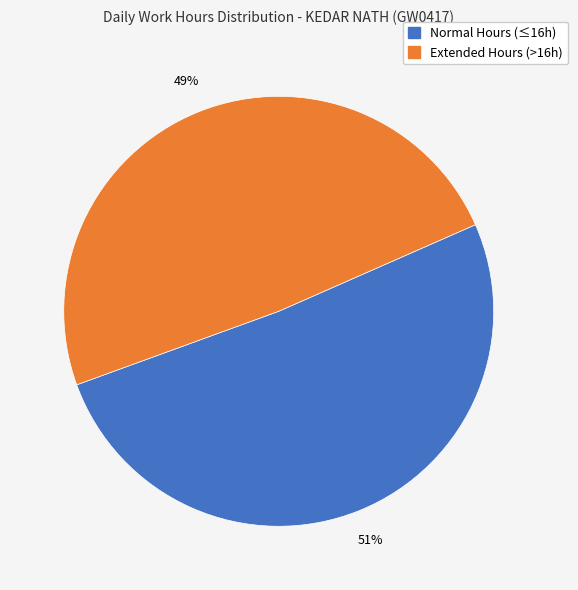

Count the number of slices in the pie.

2